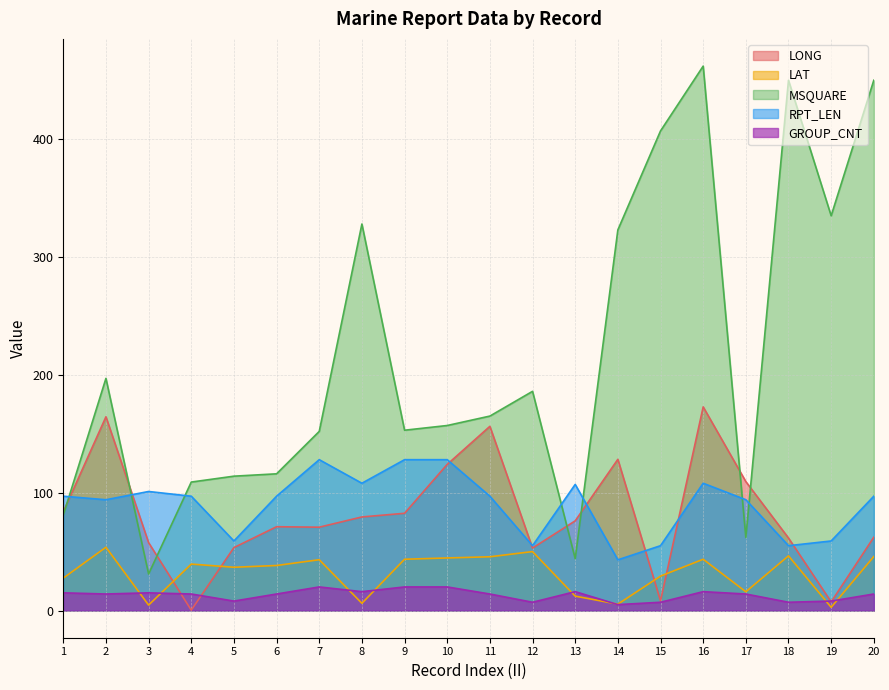

How many data points does each series have?

20